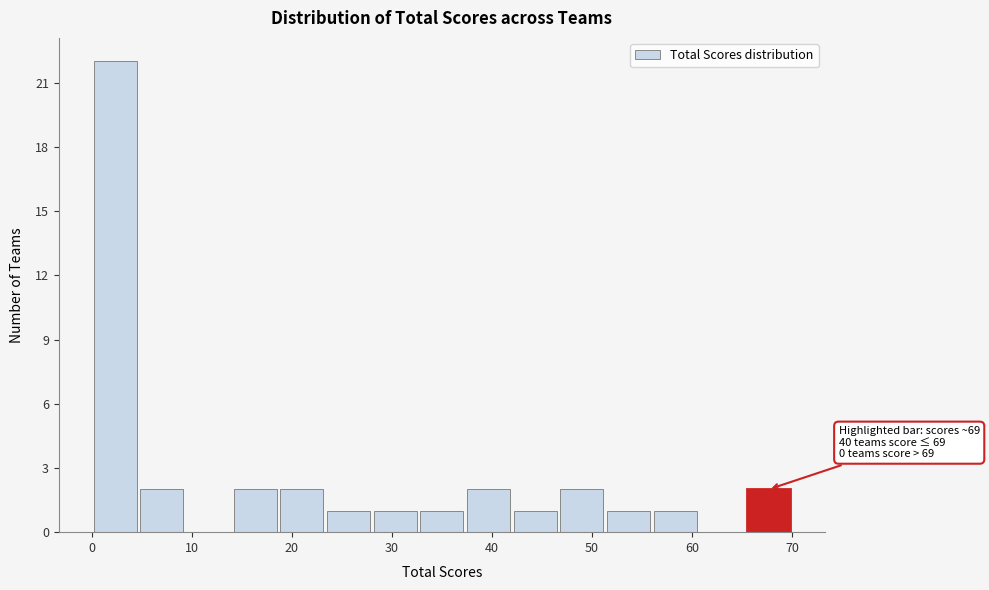

Over which range of the x-axis is the bar tallest?

0 to 5